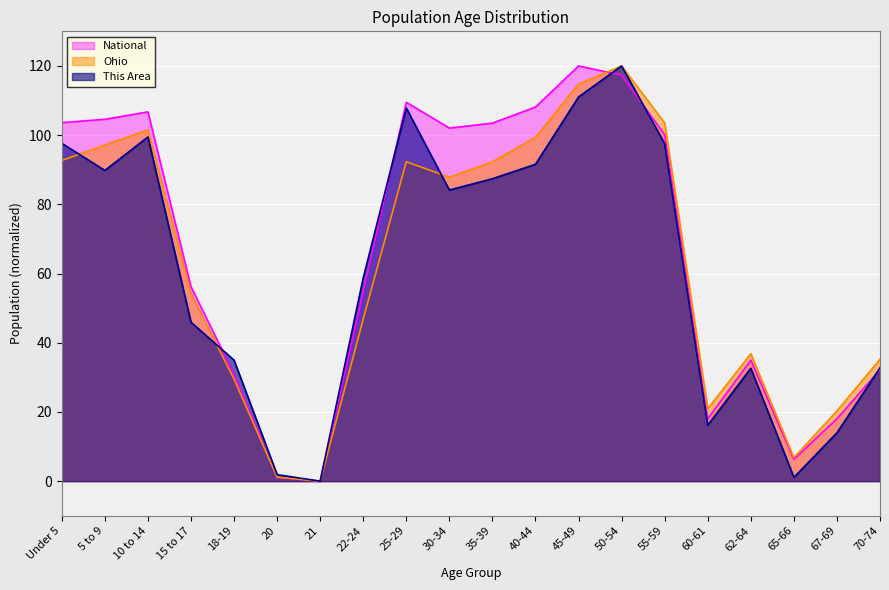

Reading left to right, what are all the values shown in this chart?

This Area: 97.6	89.8	99.5	45.9	35.0	1.9	0.0	58.8	107.8	84.1	87.4	91.6	111.1	120.0	97.5	16.2	32.6	1.1	14.0	32.7
Ohio: 92.7	97.1	101.5	54.3	29.5	1.1	0.0	46.9	92.3	87.8	92.3	99.3	114.8	120.0	103.5	20.9	36.8	6.8	20.3	35.2
National: 103.6	104.6	106.7	56.2	30.9	1.1	0.0	54.6	109.5	102.0	103.5	108.1	120.0	117.3	100.1	18.0	35.0	6.3	18.1	32.2